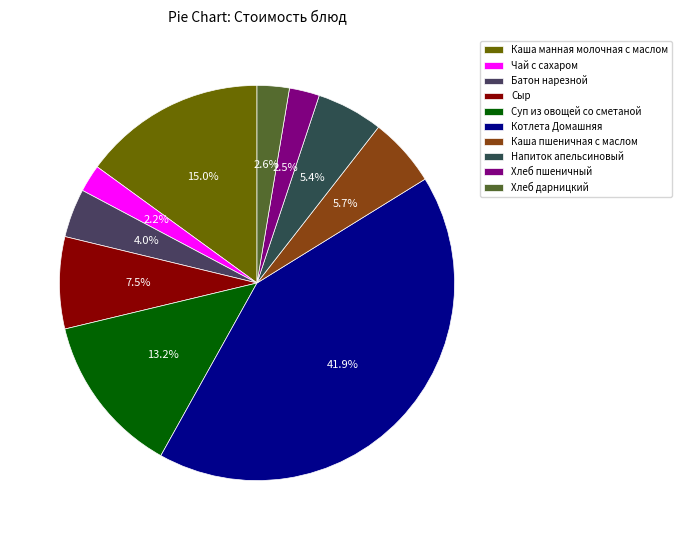

Rank the categories by value from highest to lowest.

Котлета Домашняя, Каша манная молочная с маслом, Суп из овощей со сметаной, Сыр, Каша пшеничная с маслом, Напиток апельсиновый, Батон нарезной, Хлеб дарницкий, Хлеб пшеничный, Чай с сахаром